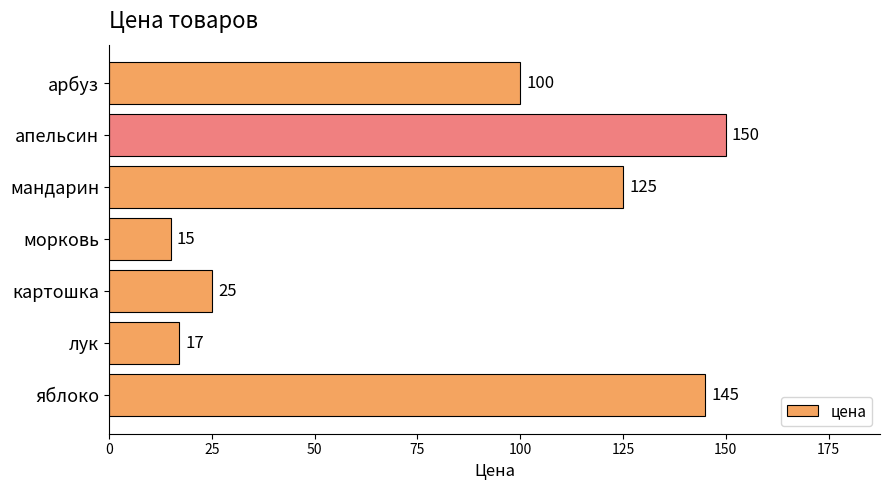

Between апельсин and морковь, which is larger?

апельсин